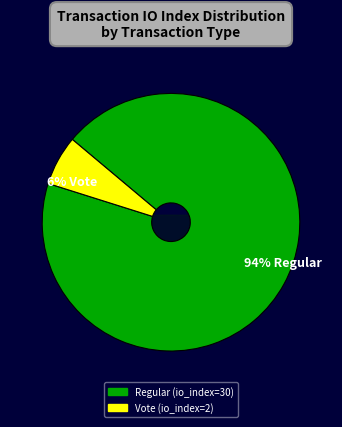

Rank the categories by value from highest to lowest.

tx_hash_1 (io=30), tx_hash_2 (io=2)